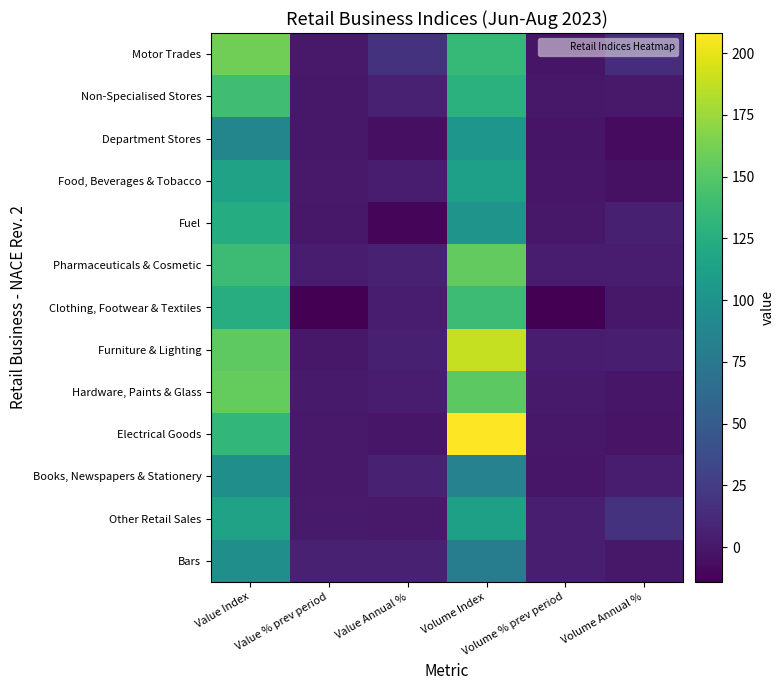

How many data points does each series have?

6